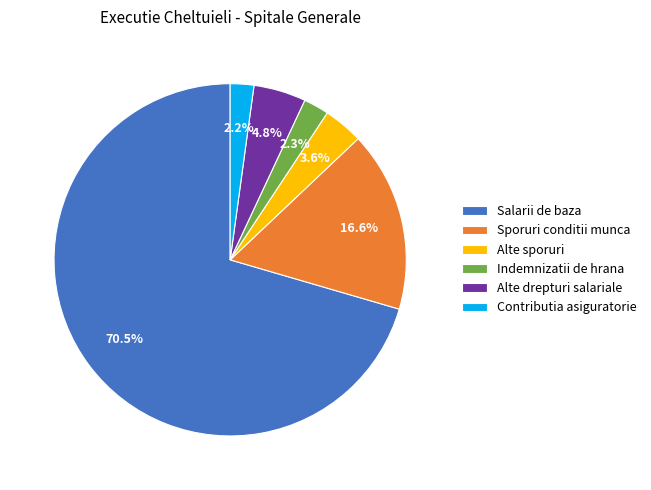

Between Salarii de baza and Sporuri conditii munca, which is larger?

Salarii de baza